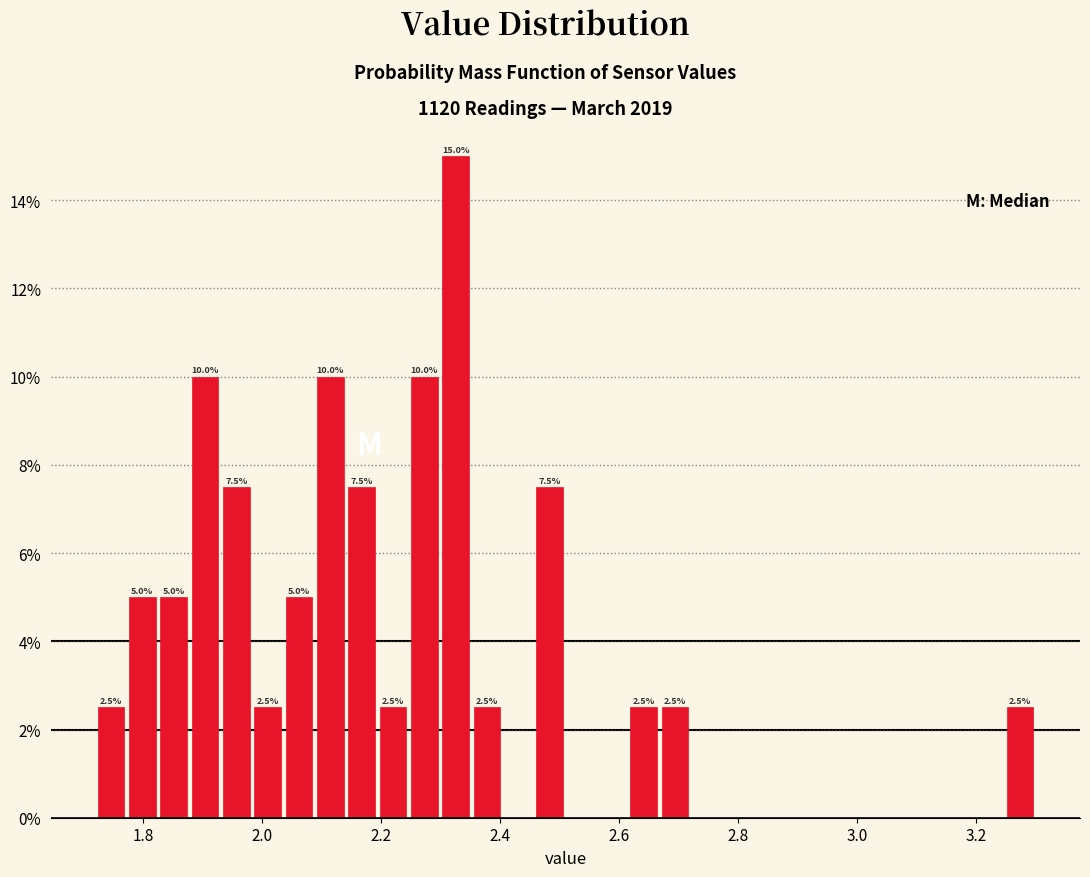

Around what value on the x-axis is the tallest bar? Give the approximate position of its centre, as read against the axis.

2.32